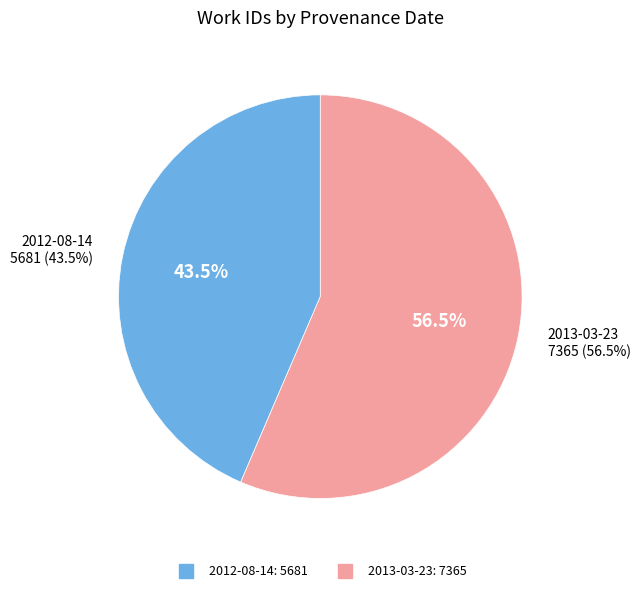

Is 2013-03-23 the majority of the pie?

Yes